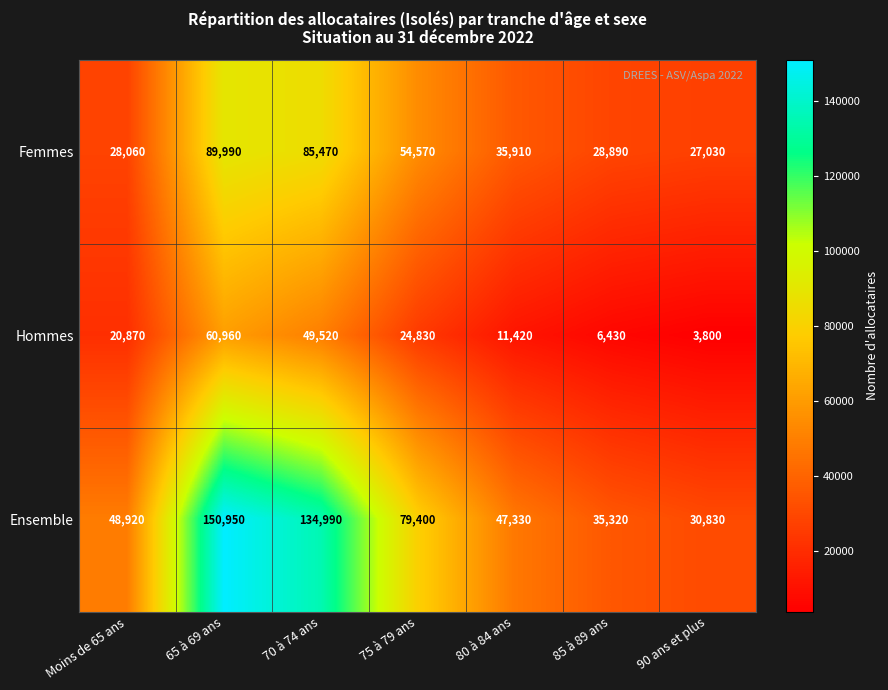

What is the difference between the highest and lowest values at 90 ans et plus?

27030